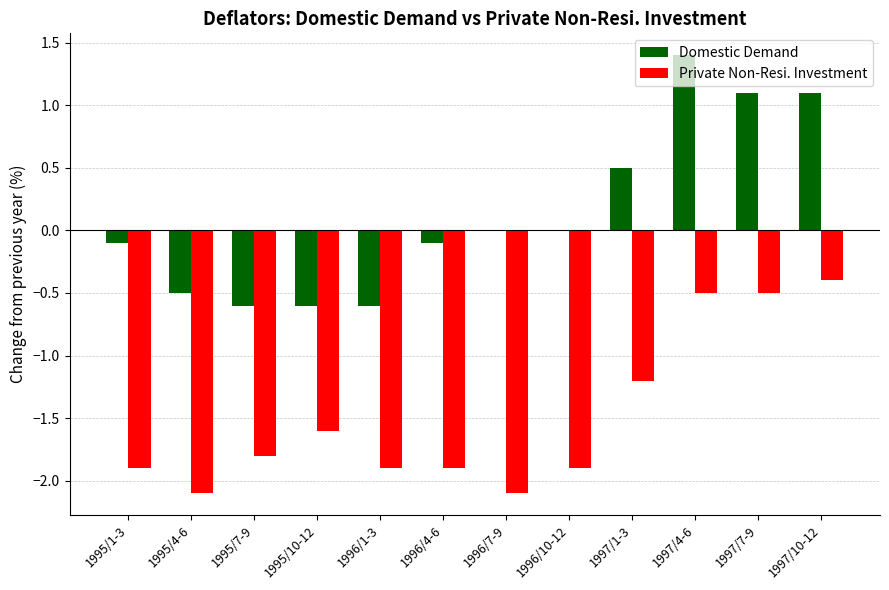

What is the sum of all Domestic Demand values?

1.6